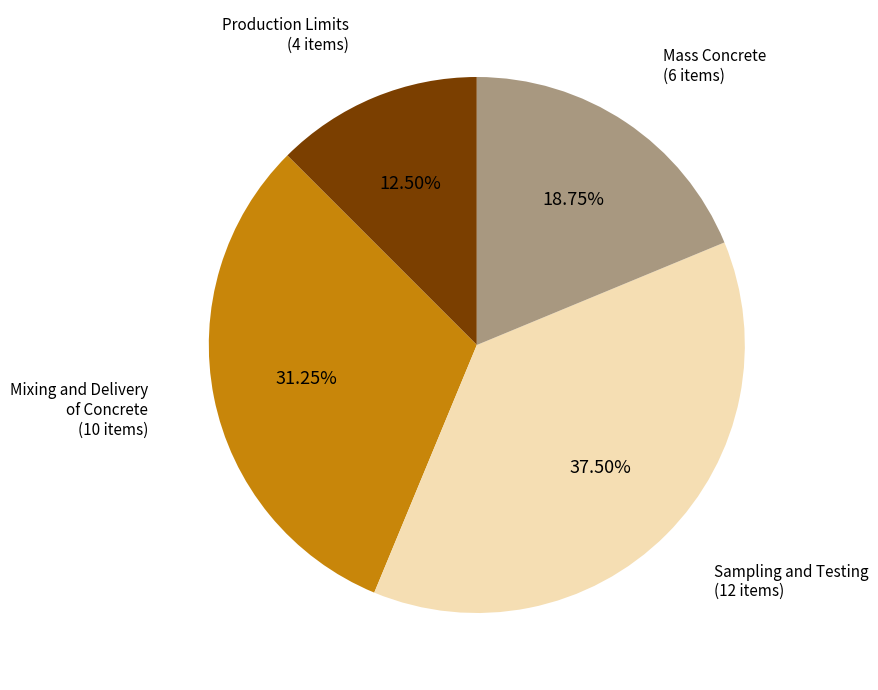

Approximately how many times larger is the value at Mass Concrete compared to Sampling and Testing?

0.5